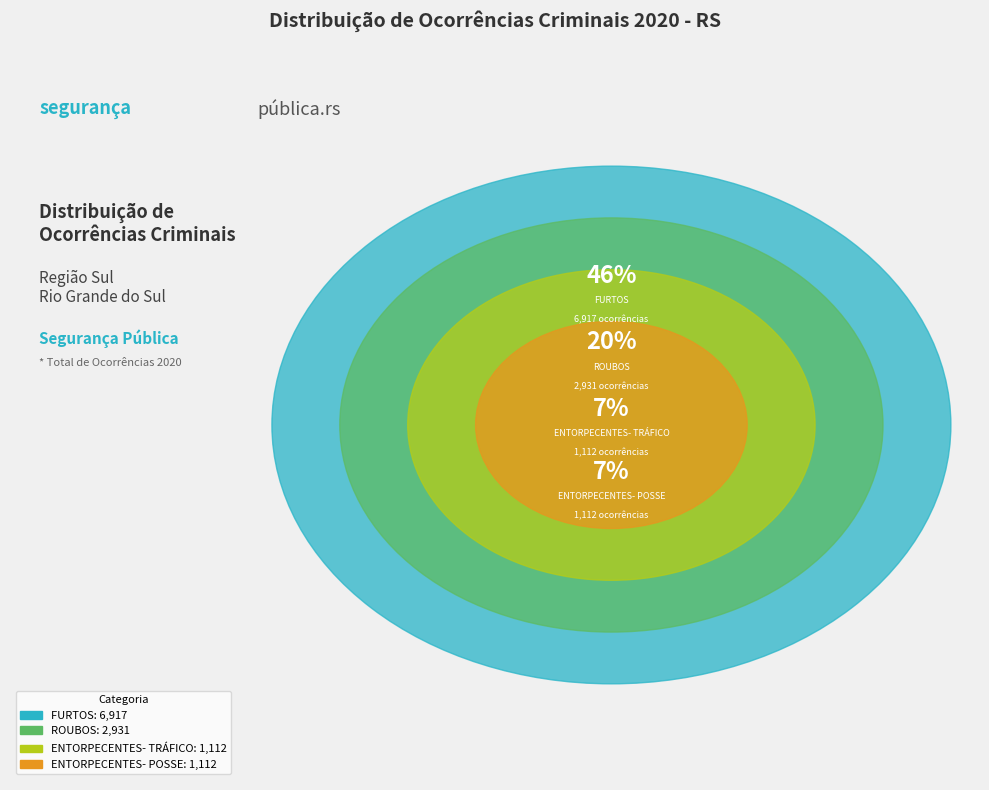

Is it true that FURTOS is 46% of the pie?

True